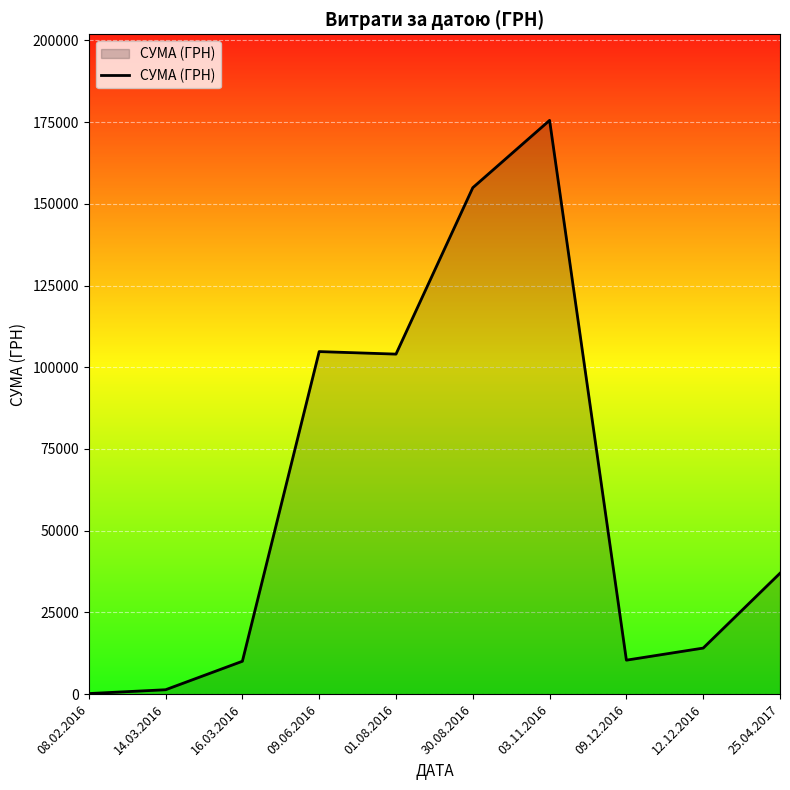

What is the minimum value shown in the chart?

180.9